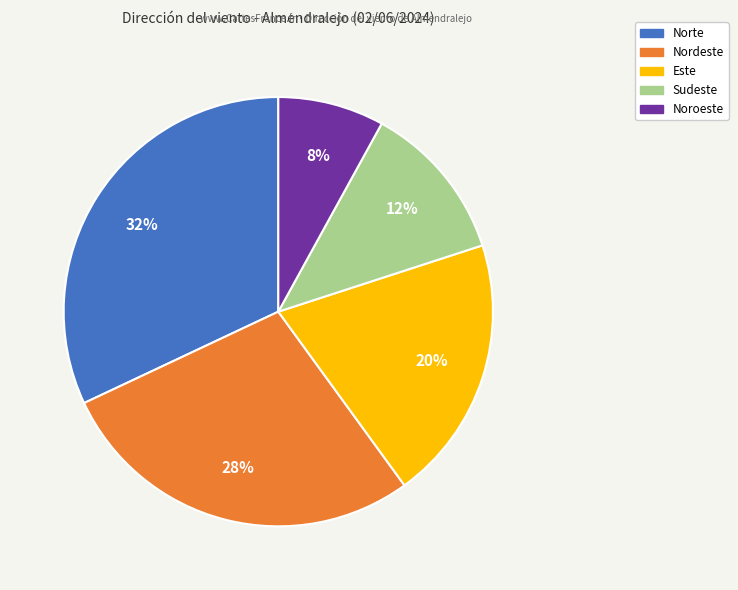

Combined, do Sudeste and Norte account for over 50%?

No